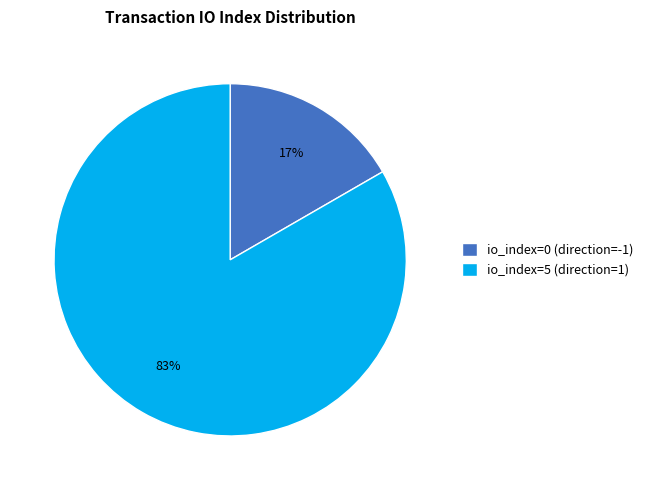

Is there a majority slice in this chart?

Yes